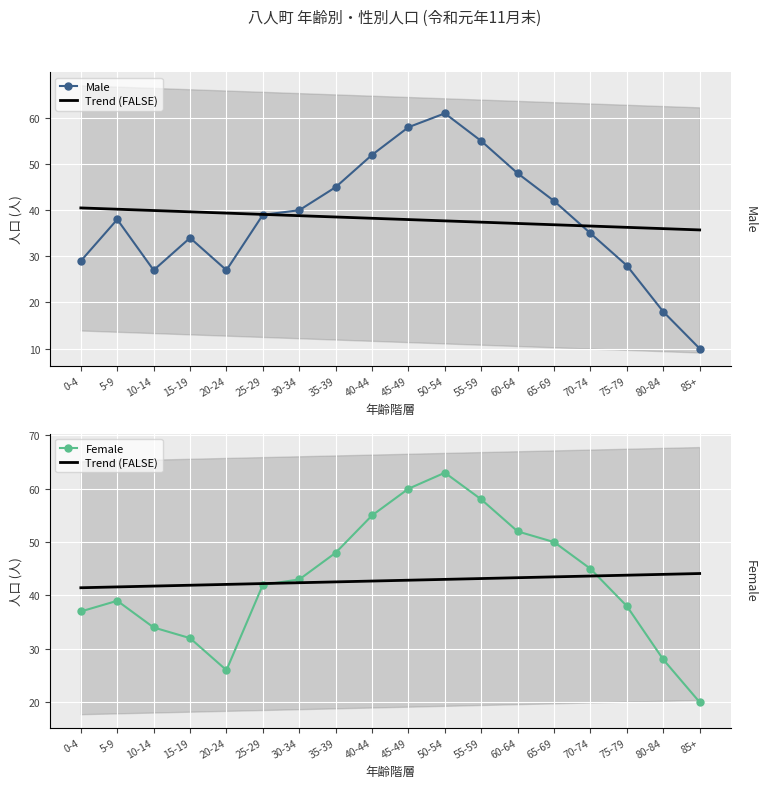

What is the greatest value displayed?

63